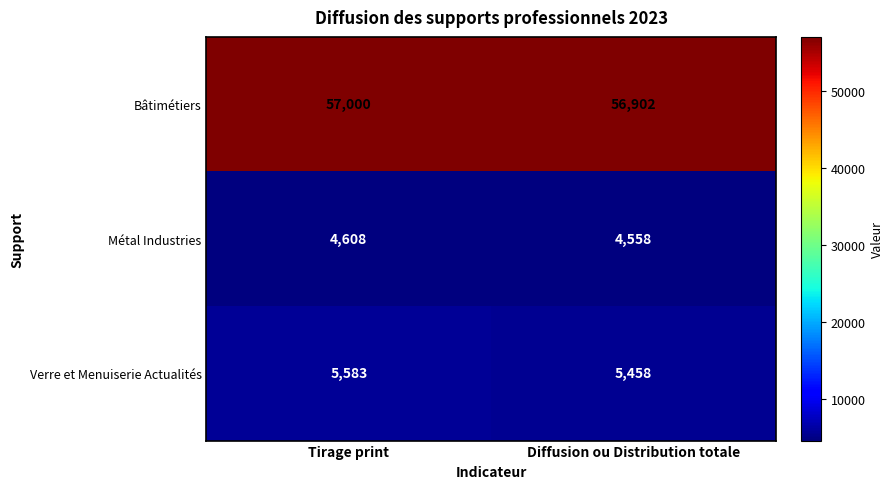

Which category has the lowest value across all series?

Diffusion ou Distribution totale